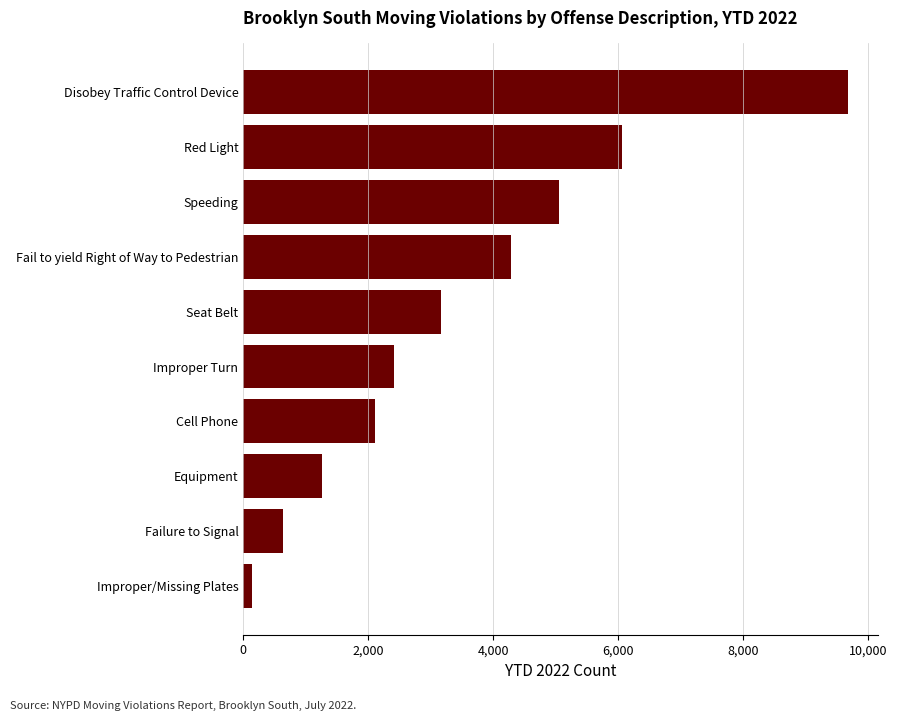

Approximately how many times larger is the value at Improper Turn compared to Cell Phone?

1.1